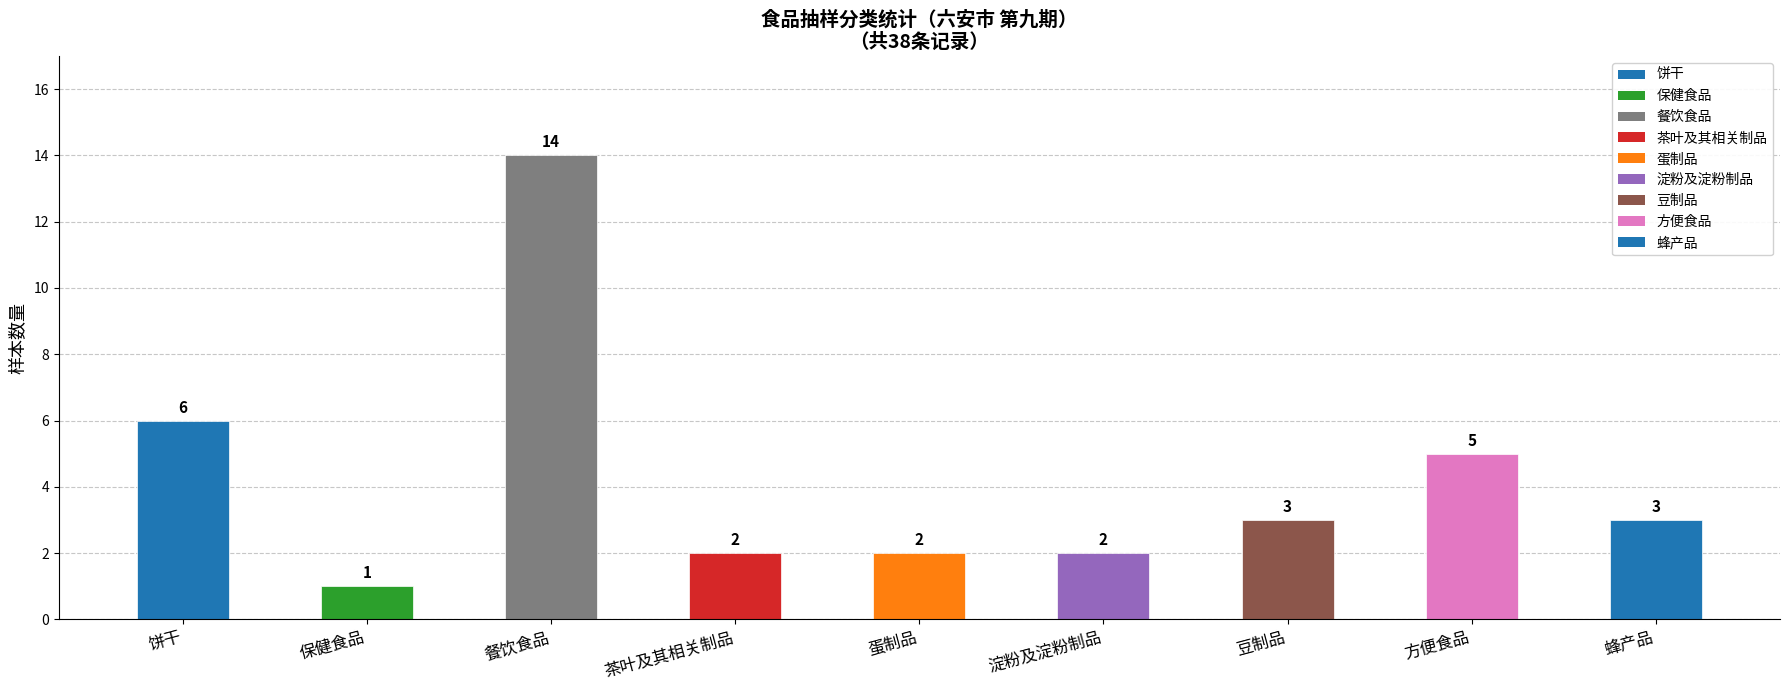

True or false: the data shows 3 at 豆制品.

True